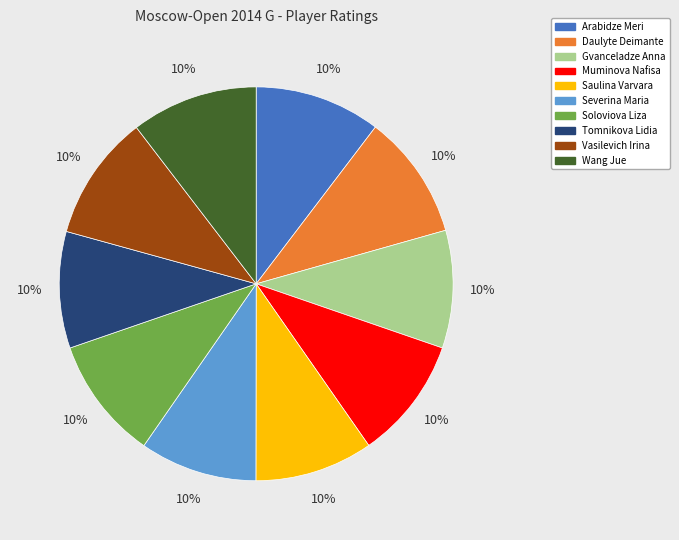

To the nearest percent, what percentage of the pie is Gvanceladze Anna?

10%